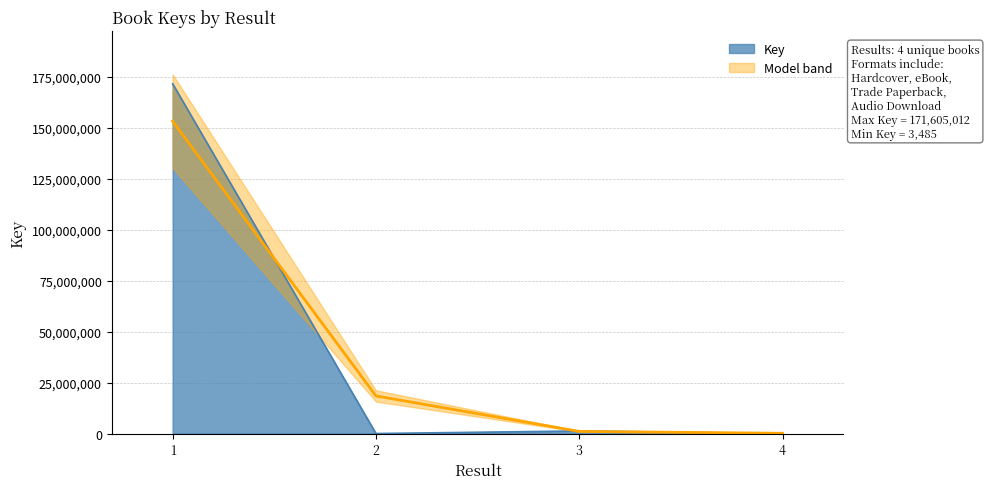

Rank the categories by value from lowest to highest.

4, 2, 3, 1